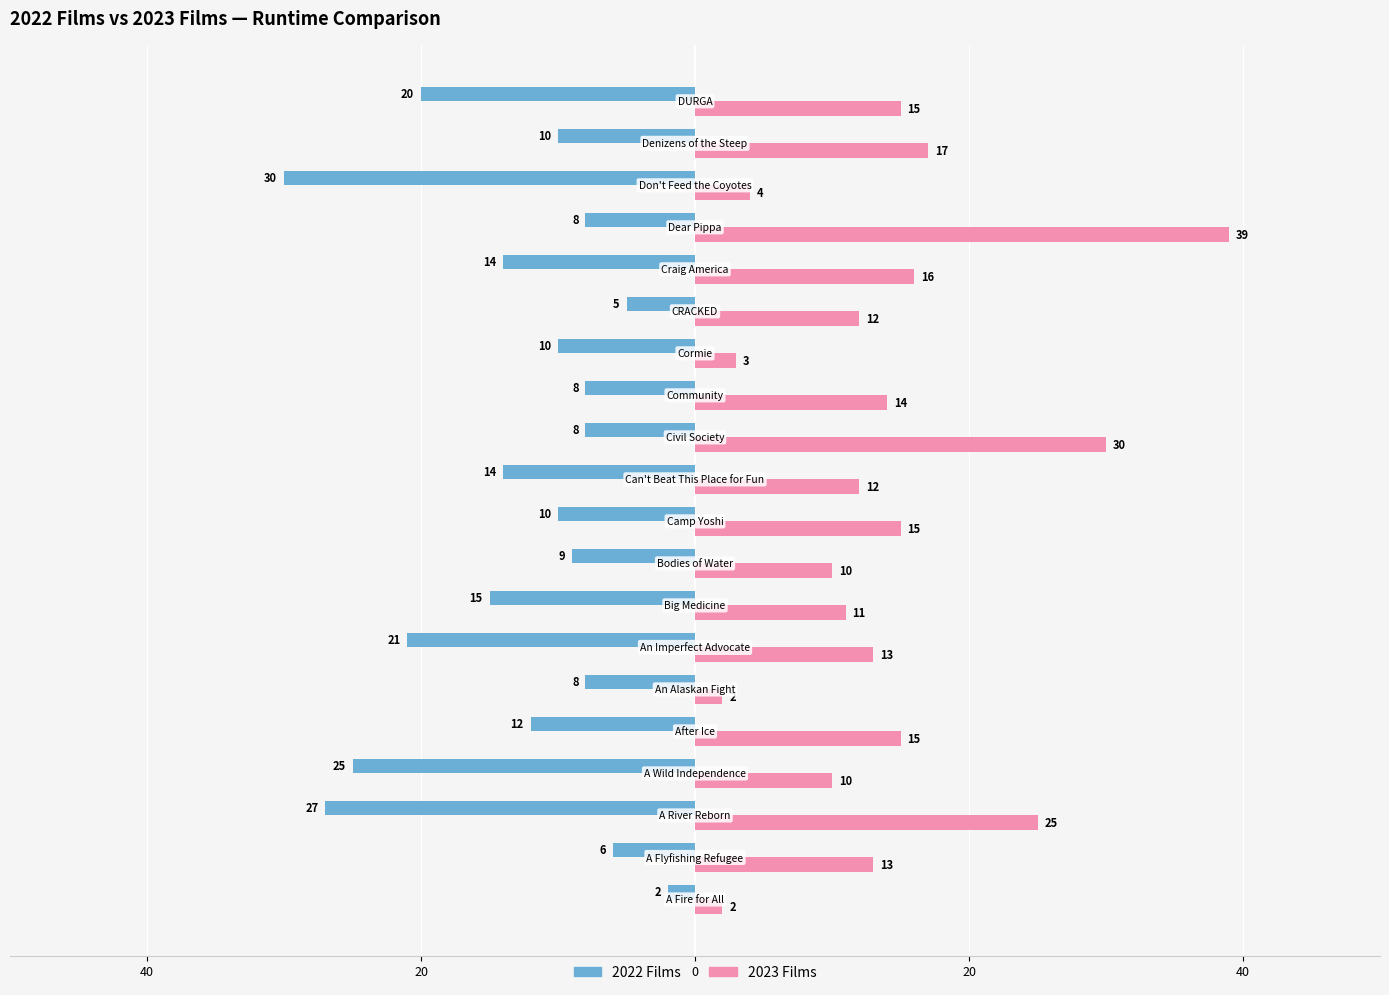

Reading right to left, list all the values displayed in this chart.

2022 Films: -20	-10	-30	-8	-14	-5	-10	-8	-8	-14	-10	-9	-15	-21	-8	-12	-25	-27	-6	-2
2023 Films: 15	17	4	39	16	12	3	14	30	12	15	10	11	13	2	15	10	25	13	2